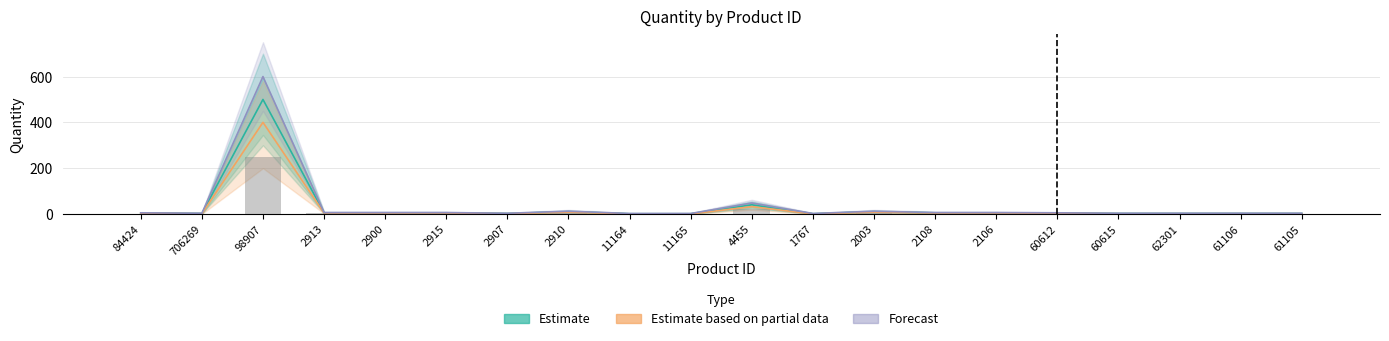

What position from the right is 2106?

6